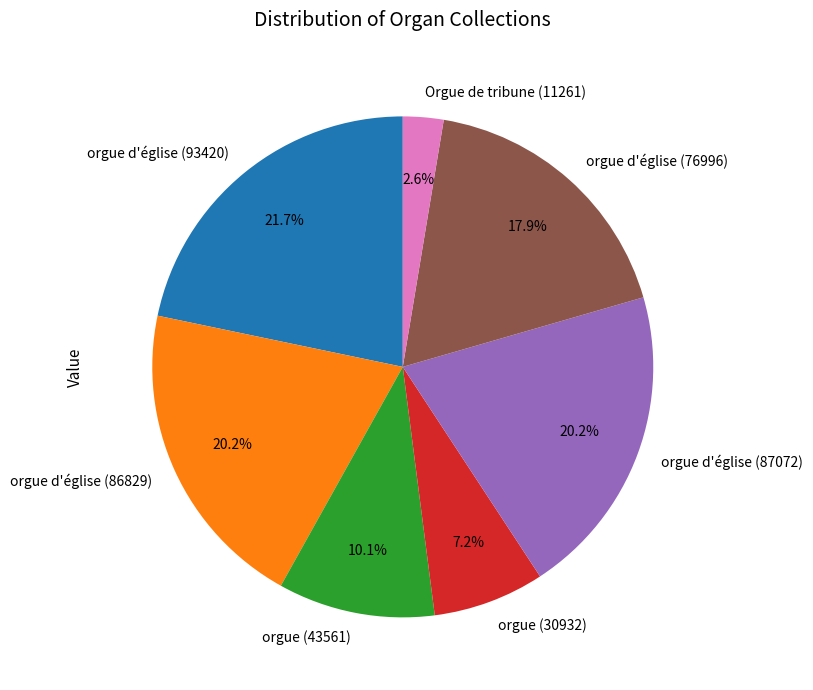

How many slices are in this pie chart?

7